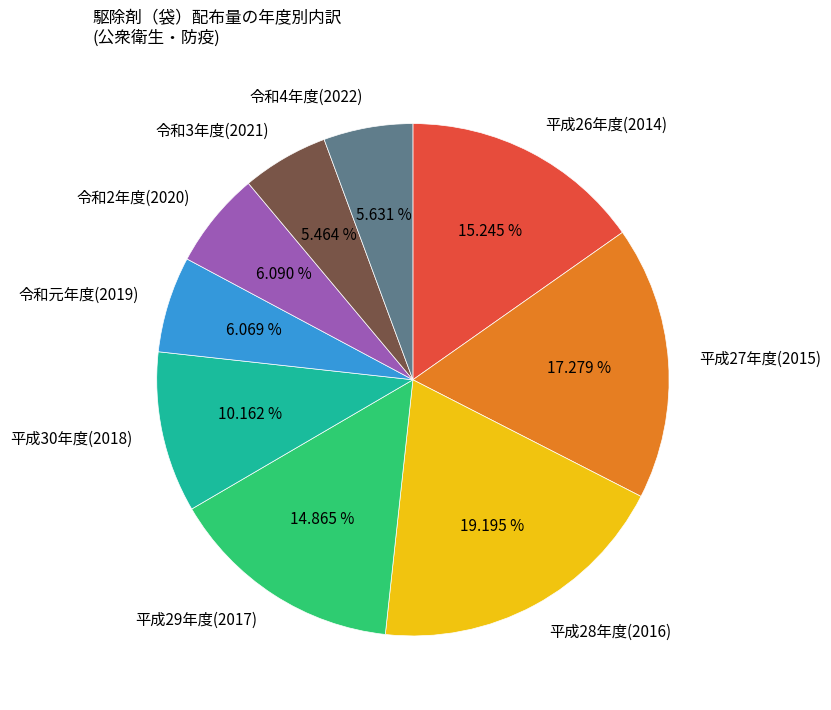

What percentage is the 令和元年度(2019) slice, to the nearest percent?

6%